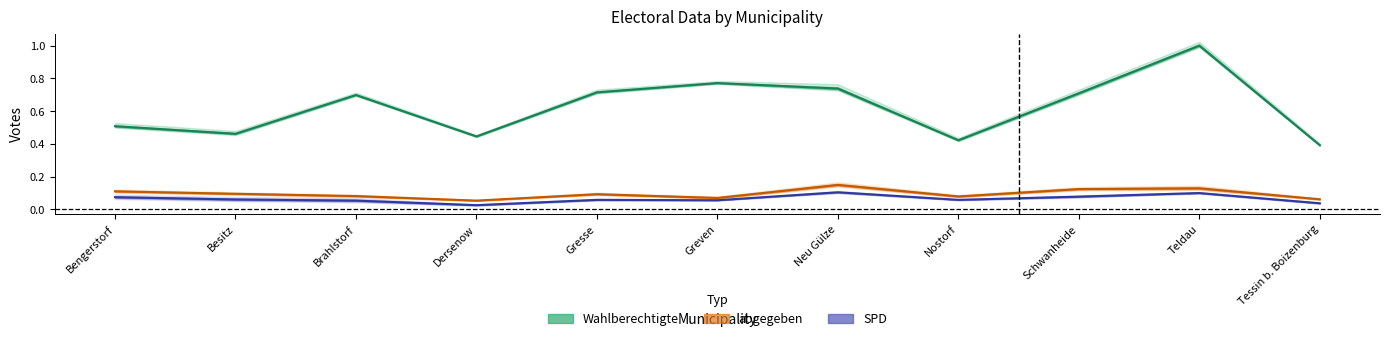

Between Tessin b. Boizenburg and Nostorf, which is larger?

Nostorf